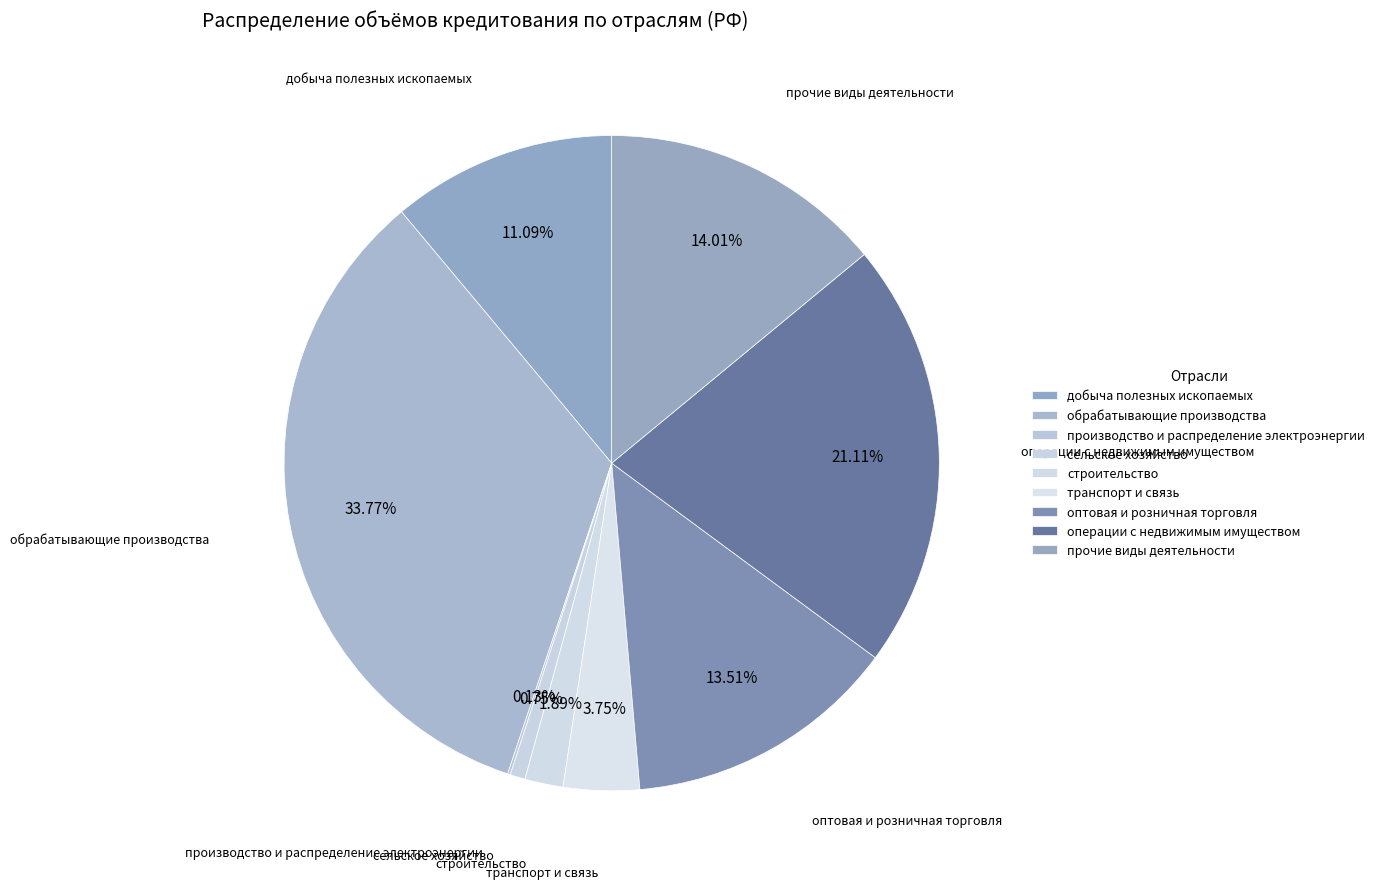

The прочие виды деятельности slice represents 3% of the pie. True or false?

False